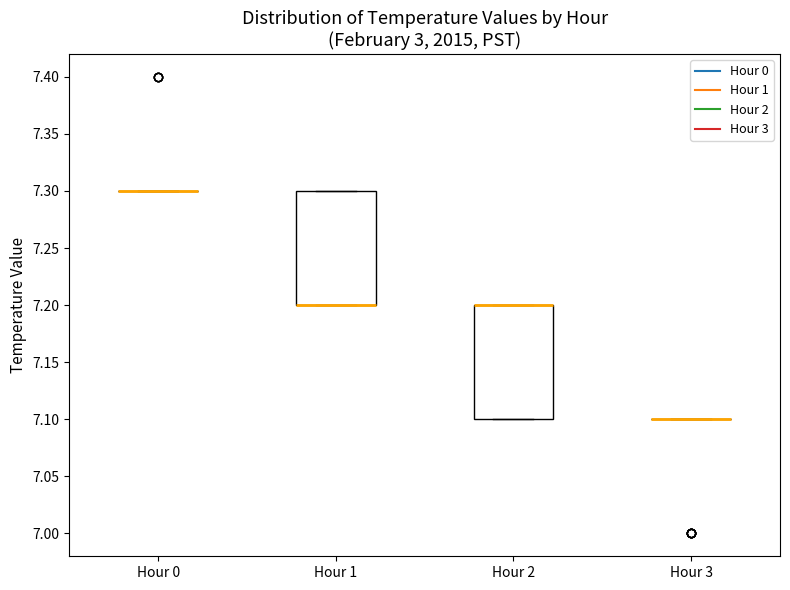

Reading left to right, read every box against the y-axis: the position of its median line, the range the box covers, and the ends of its whiskers. The values are not printed on the chart, so give them approximately, as read against the axis.

Hour 0: box collapsed to a line at 7.3, whiskers 7.3 to 7.3
Hour 1: median 7.2 (drawn on the box's lower edge), box 7.2 to 7.3, whiskers 7.2 to 7.3
Hour 2: median 7.2 (drawn on the box's upper edge), box 7.1 to 7.2, whiskers 7.1 to 7.2
Hour 3: box collapsed to a line at 7.1, whiskers 7.1 to 7.1